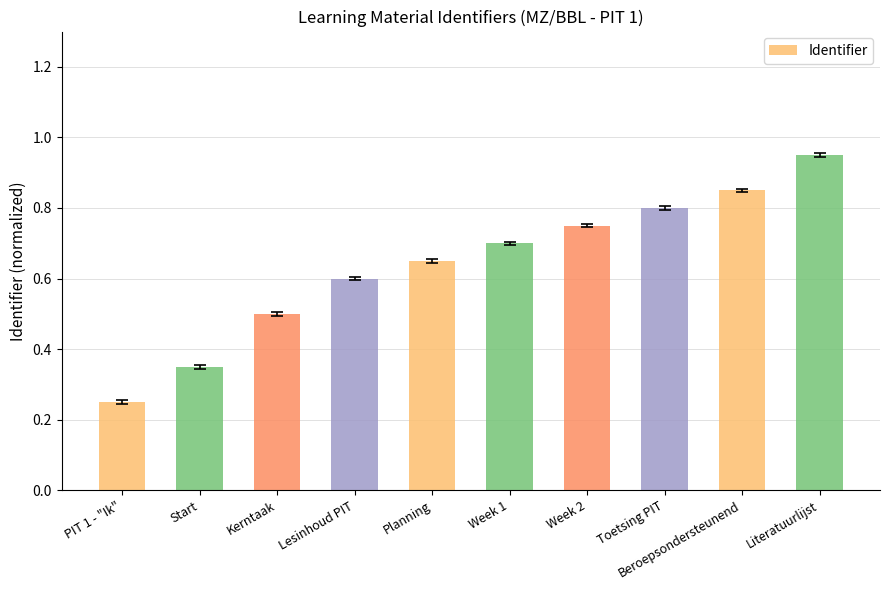

What is the label of the 1st bar from the left?

PIT 1 - "Ik"